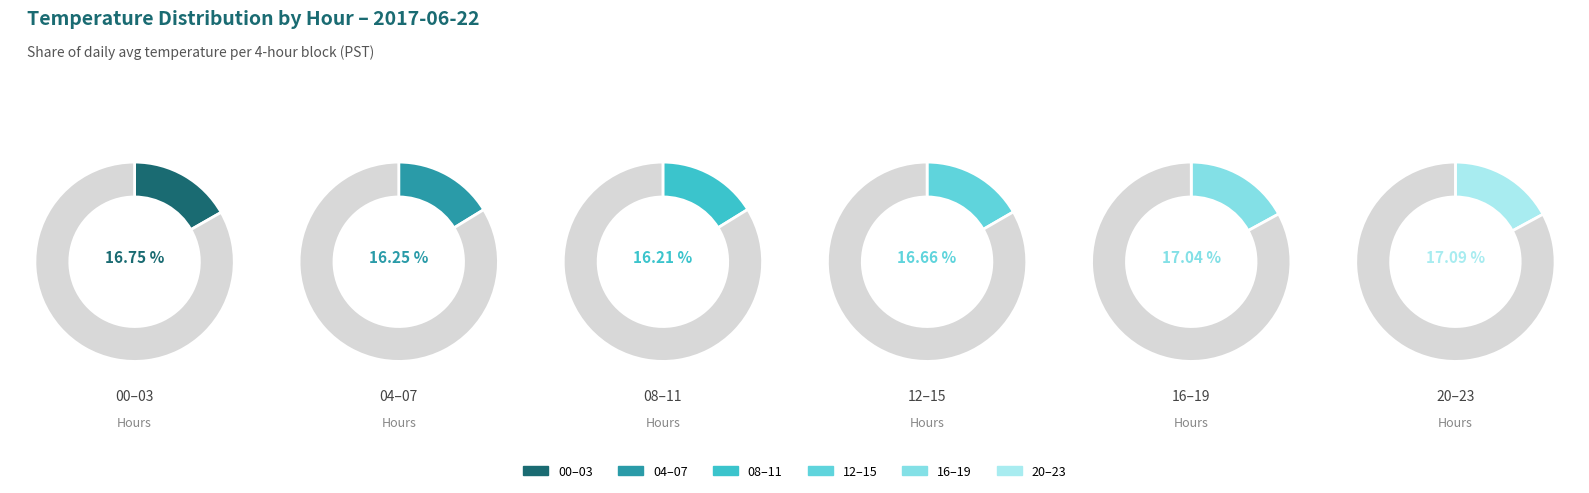

Is there a majority slice in this chart?

No